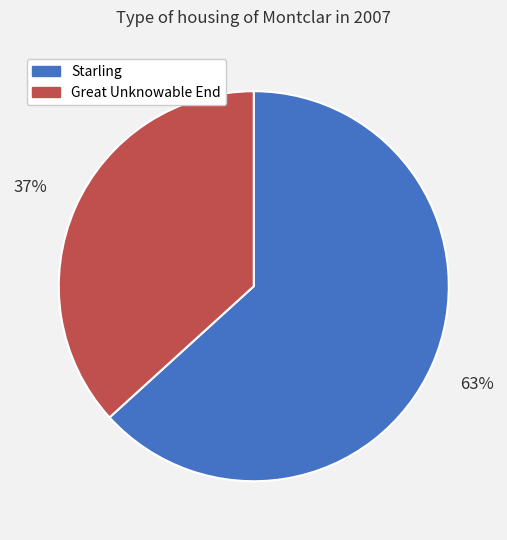

To the nearest percent, what is the combined percentage of Starling and Great Unknowable End?

100%